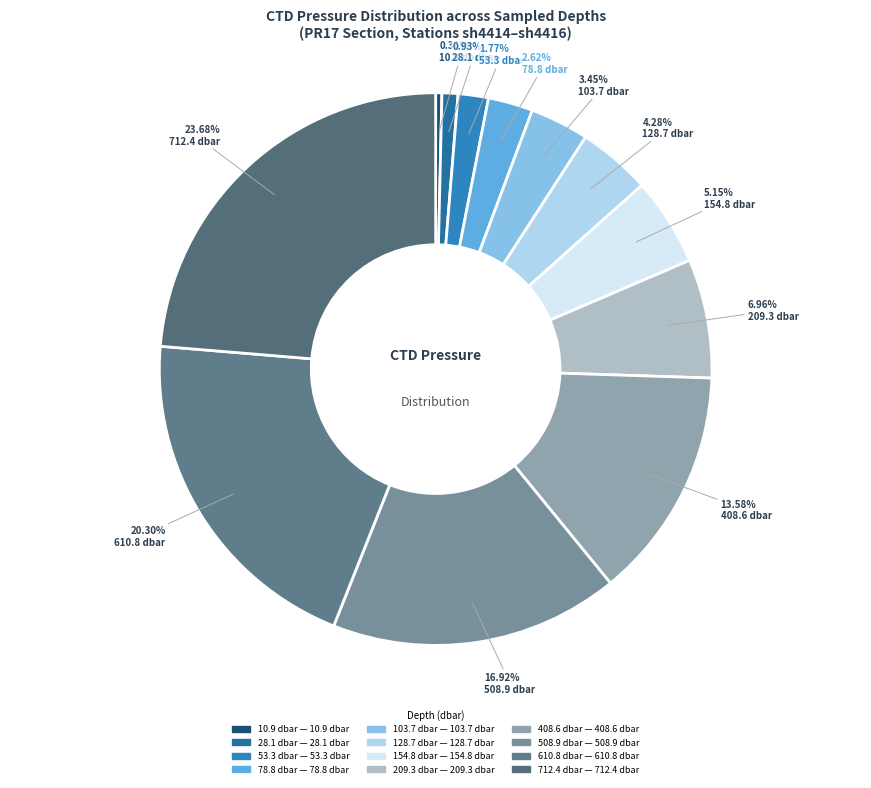

How many segments does this pie chart have?

12